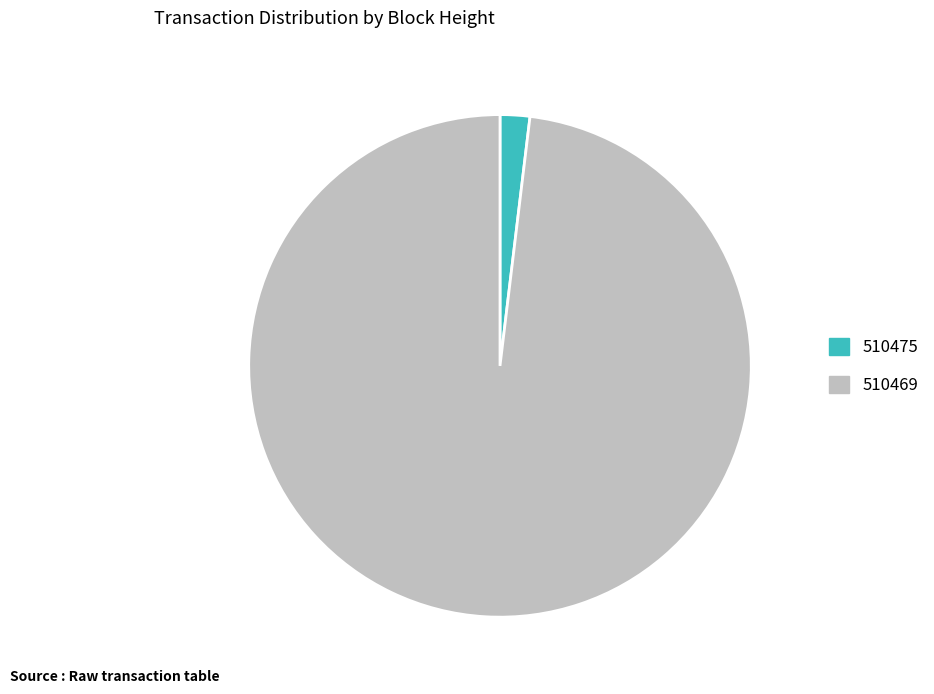

What is the largest slice in the pie chart?

510469